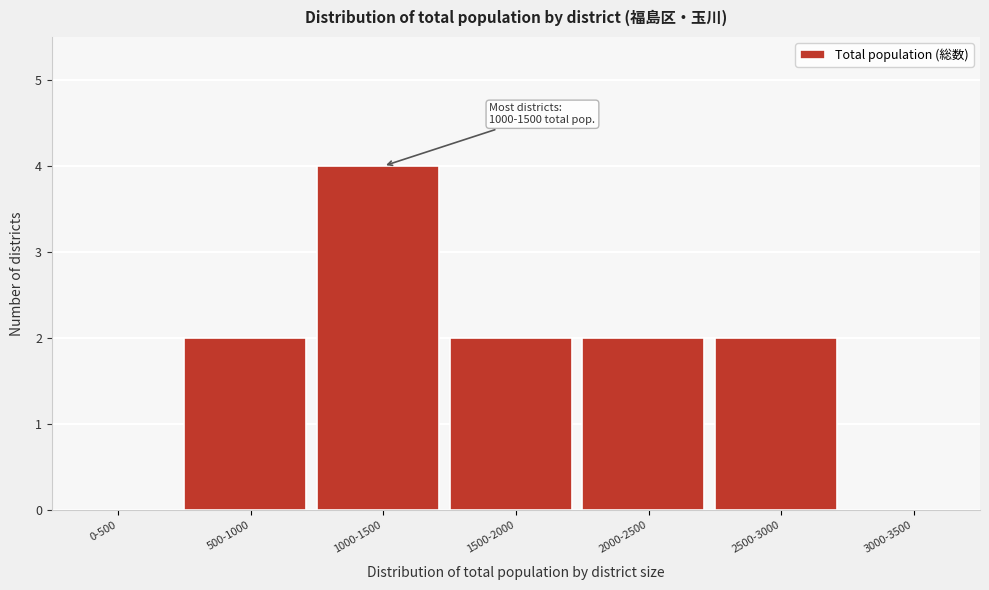

Reading right to left, what are all the values shown in this chart?

3000-3500=0	2500-3000=2	2000-2500=2	1500-2000=2	1000-1500=4	500-1000=2	0-500=0